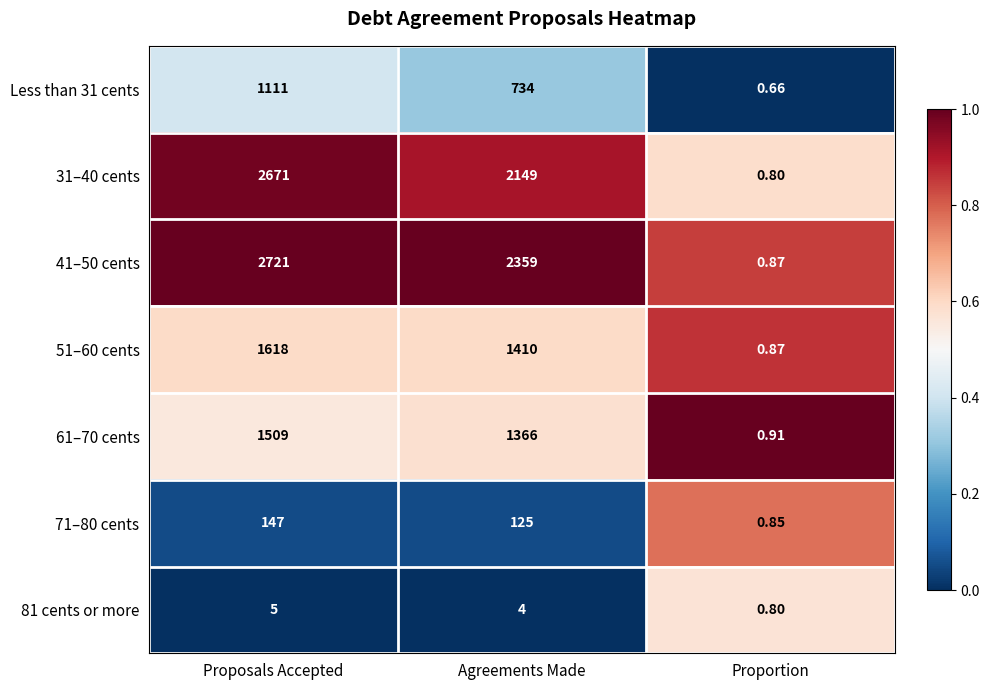

At which category does the chart reach its peak across all series?

Proposals Accepted